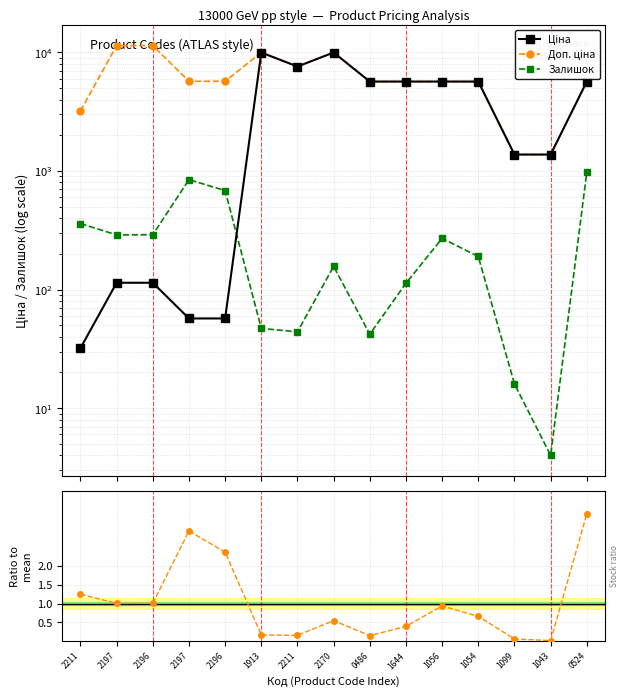

How many lines are shown in the chart?

4